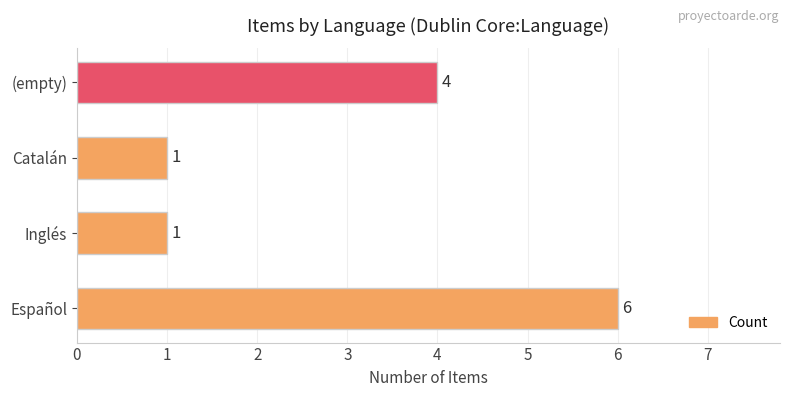

What is the average value?

3